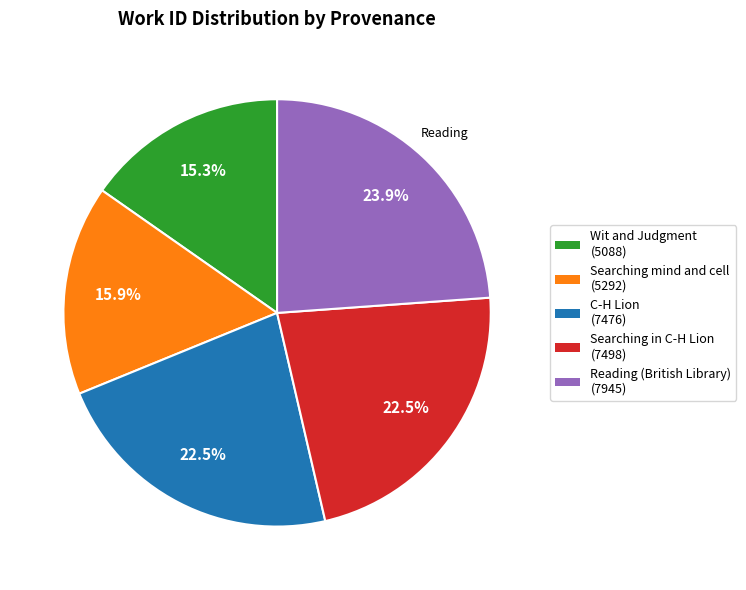

Count the number of slices in the pie.

5